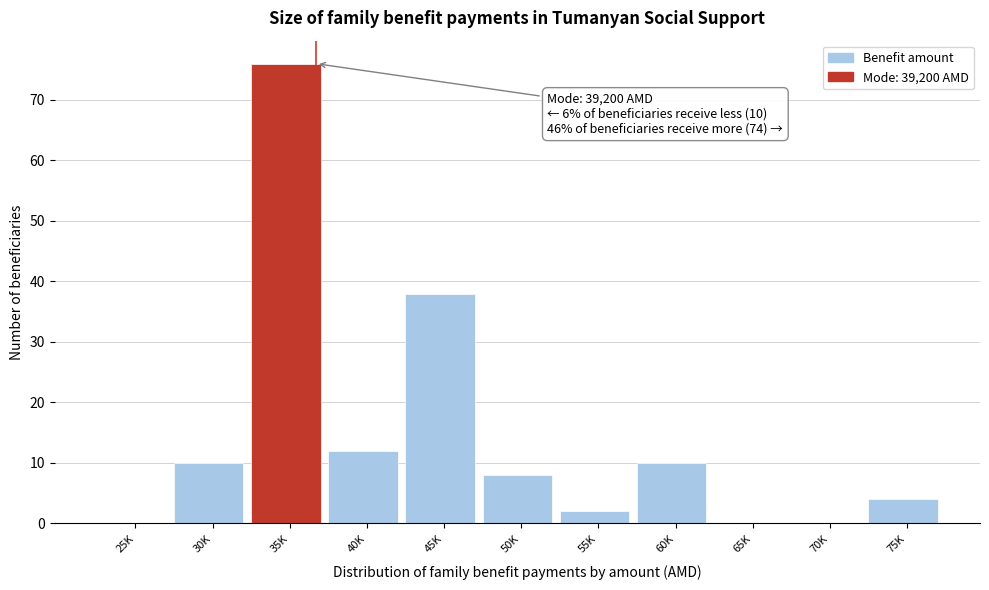

Reading left to right, extract all data points from this chart.

25K=0	30K=10	35K=76	40K=12	45K=38	50K=8	55K=2	60K=10	65K=0	70K=0	75K=4